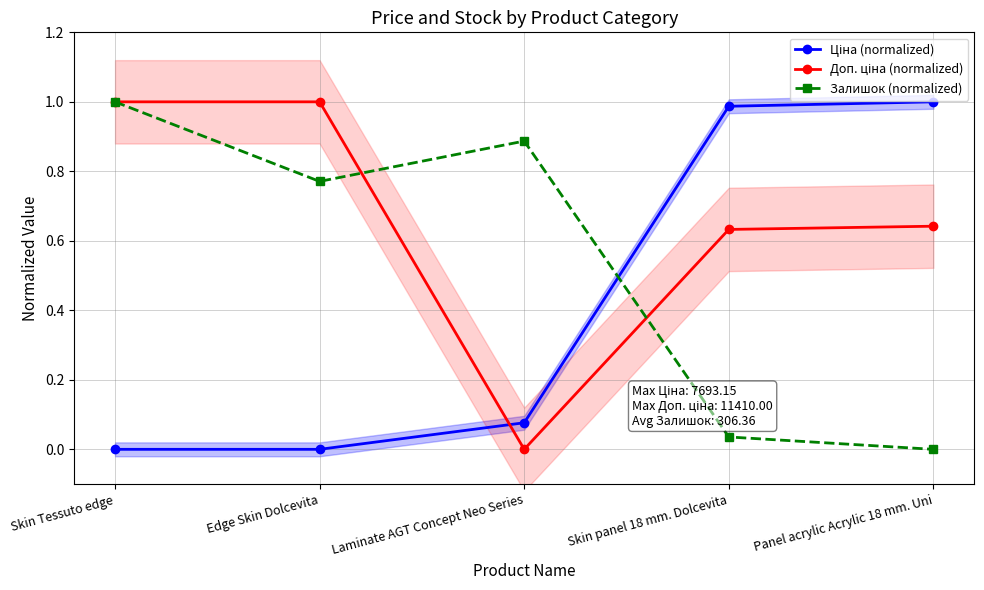

Which has a higher value, Skin panel 18 mm. Dolcevita or Laminate AGT Concept Neo Series?

Skin panel 18 mm. Dolcevita